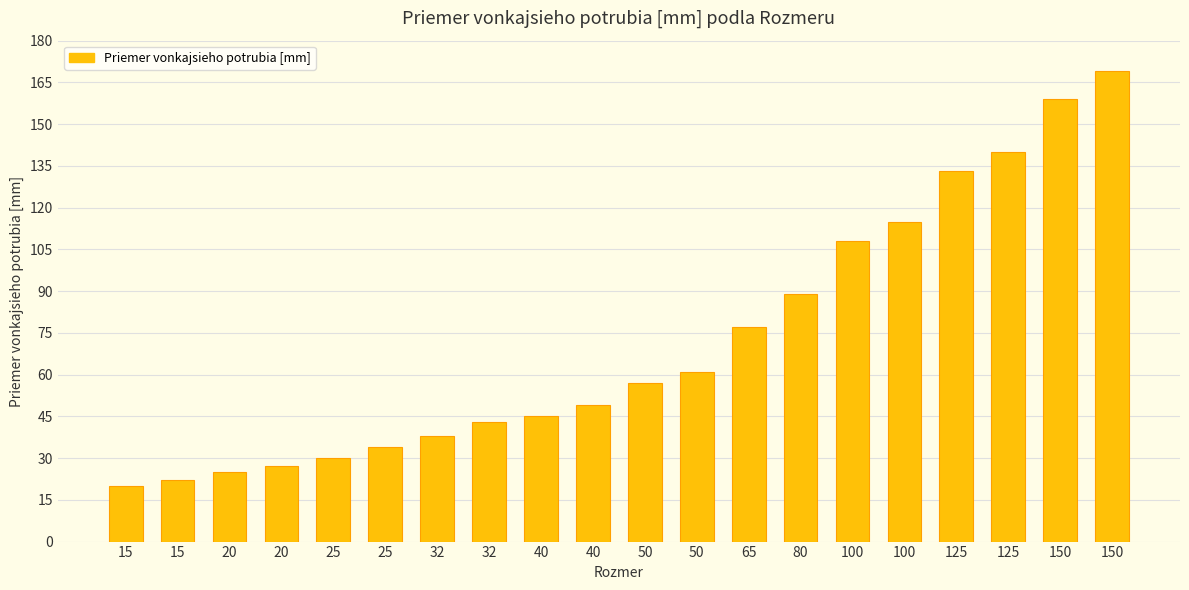

Count the number of categories in the chart.

20